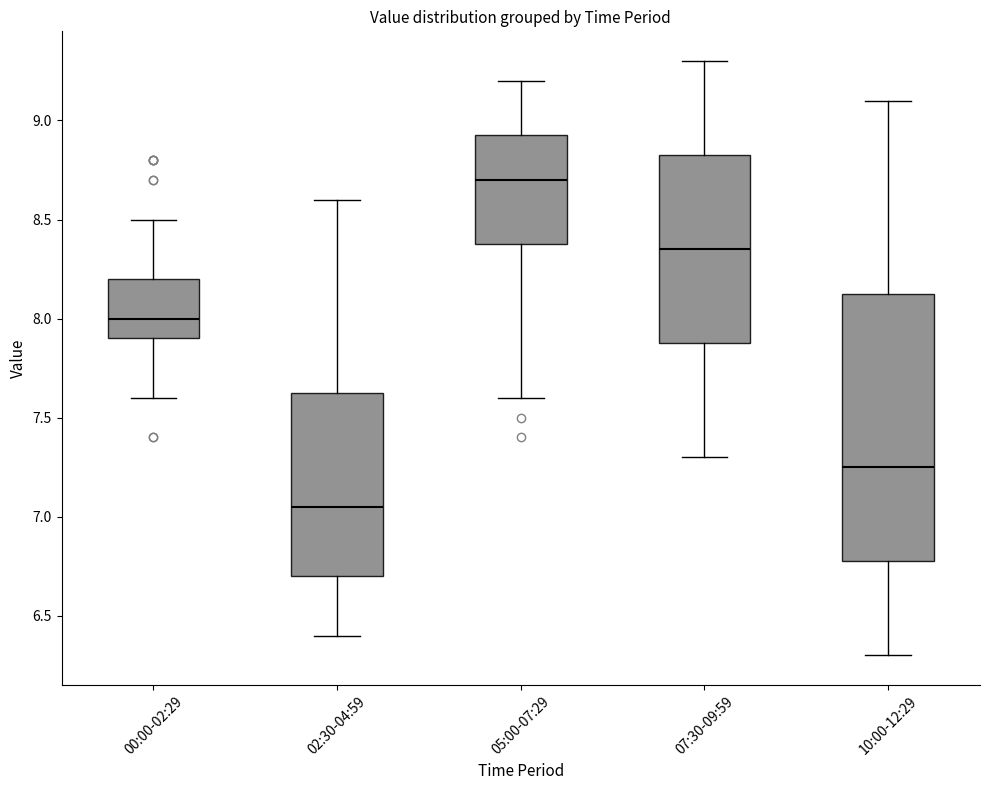

Comparing the boxes themselves (not the whiskers), which one is the tallest?

10:00-12:29